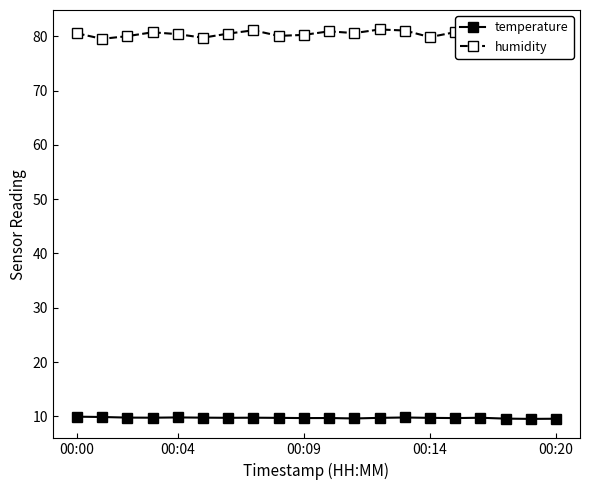

What is the minimum value for temperature?

9.5